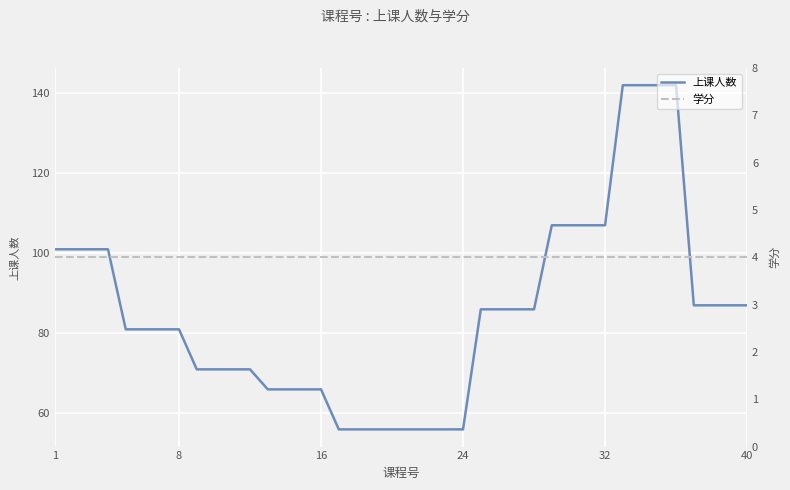

True or false: 学分 and 上课人数 cross at least once.

False